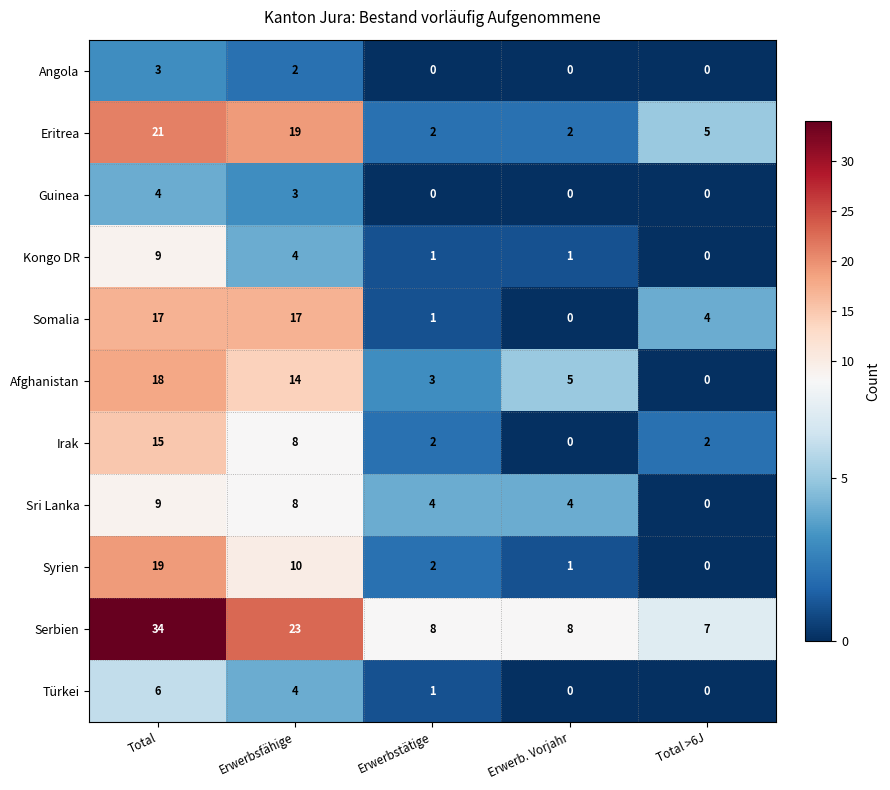

True or false: Guinea has a value of 3 at Erwerbsfähige.

True